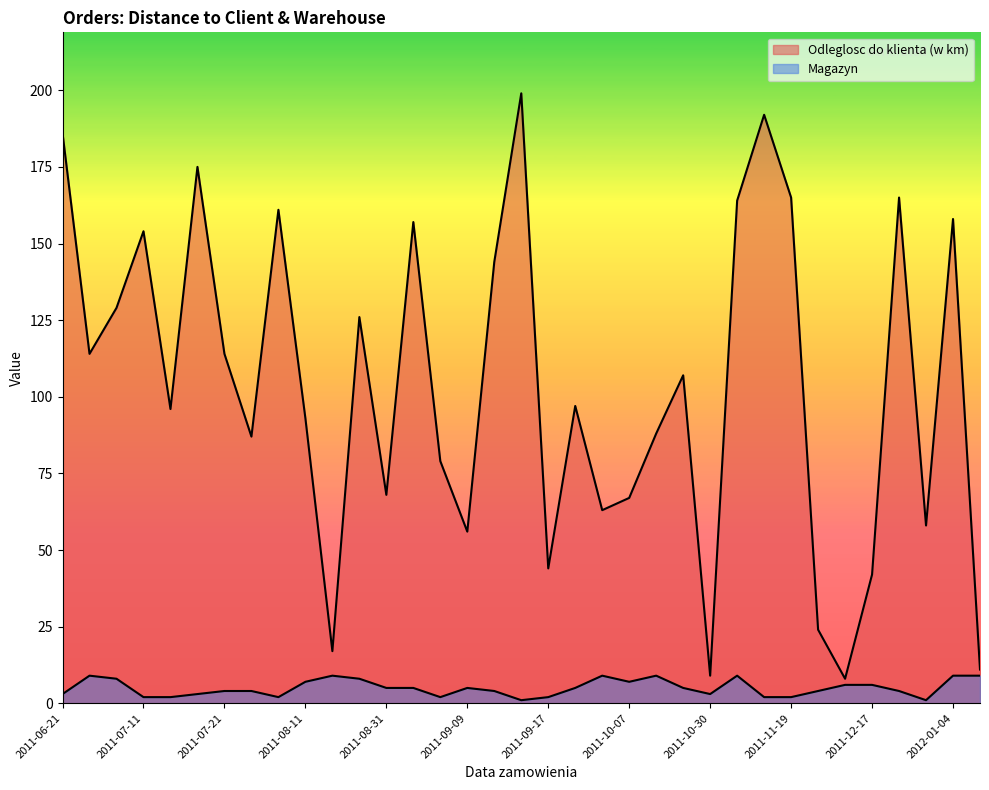

How many distinct data groups are displayed?

2